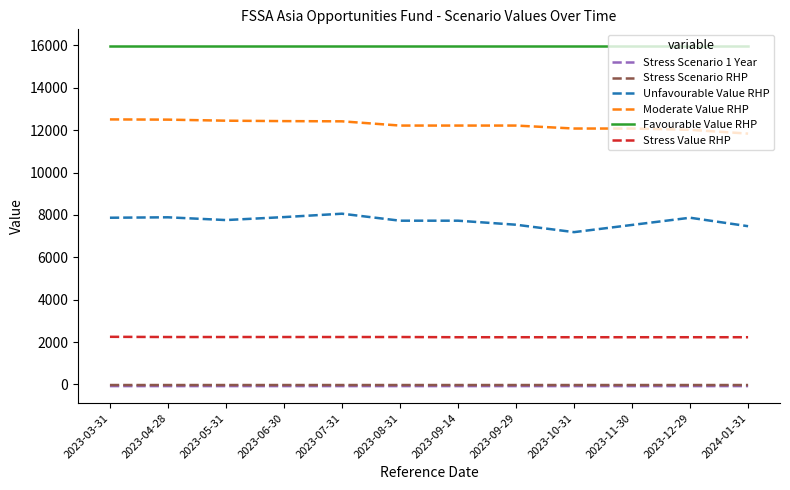

True or false: Moderate Value RHP has a value of 12080.0 at 2023-11-30.

True